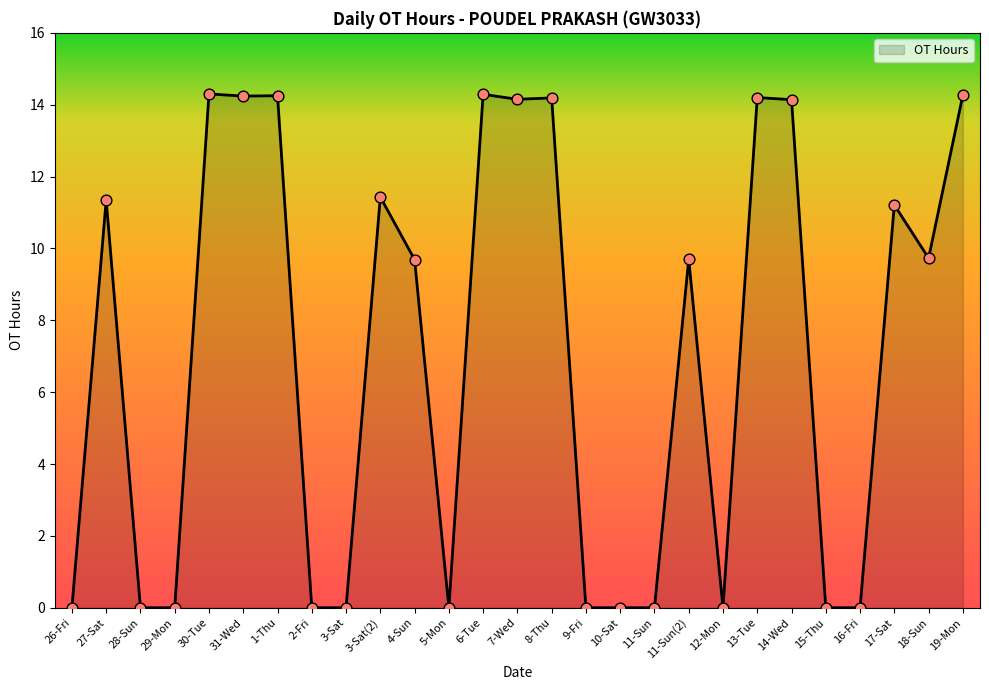

What is the ratio of the value at 6-Tue to the value at 18-Sun?

1.5